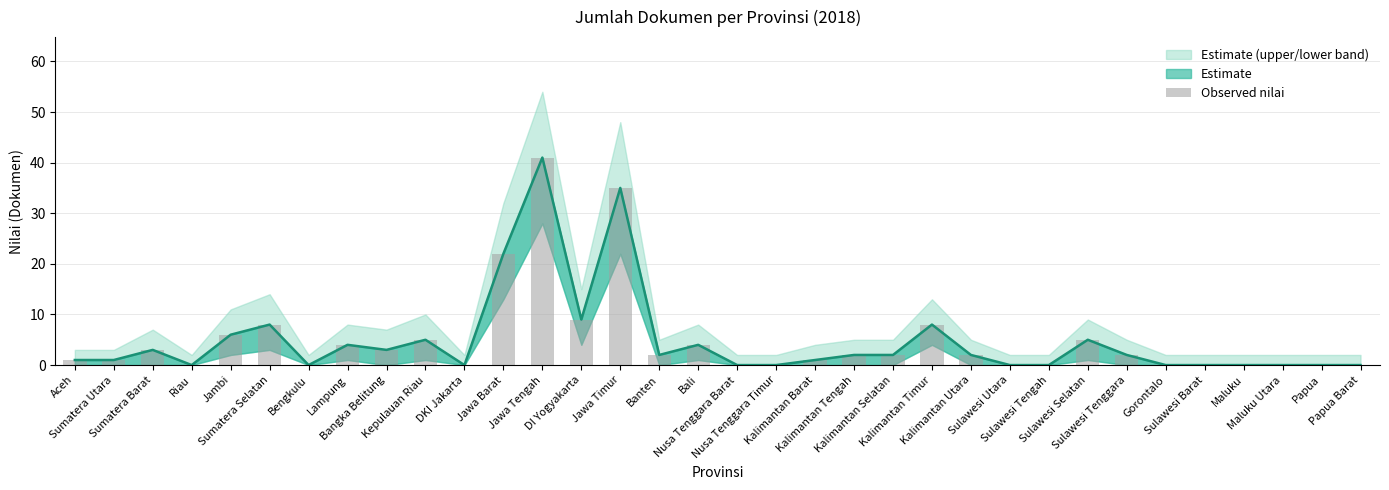

The value at Sulawesi Barat is 0. True or false?

True